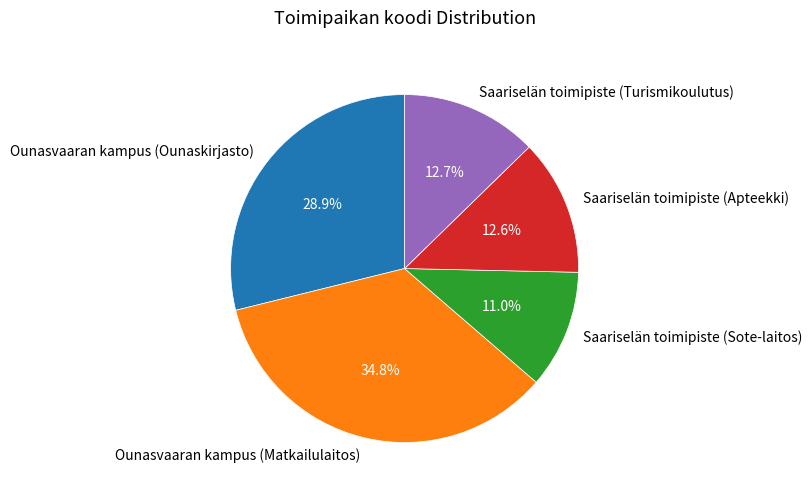

Which has a higher value, Ounasvaaran kampus (Ounaskirjasto) or Saariselän toimipiste (Turismikoulutus)?

Ounasvaaran kampus (Ounaskirjasto)